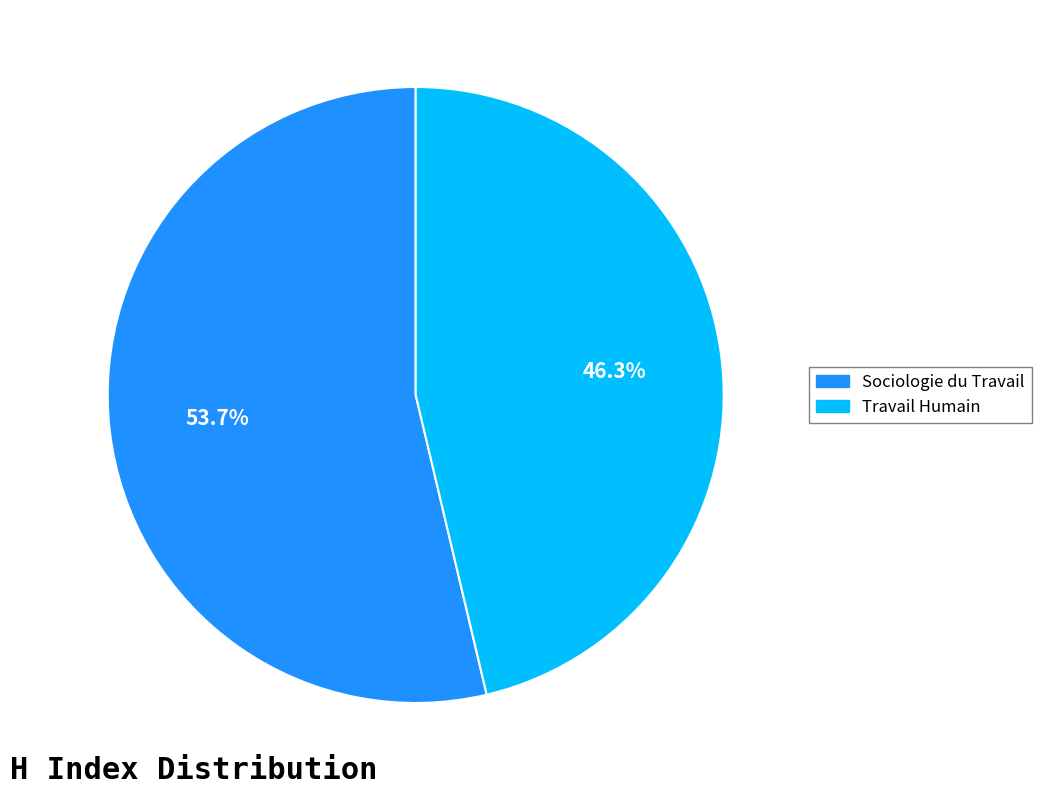

To the nearest percent, what percentage of the pie is Travail Humain?

46%